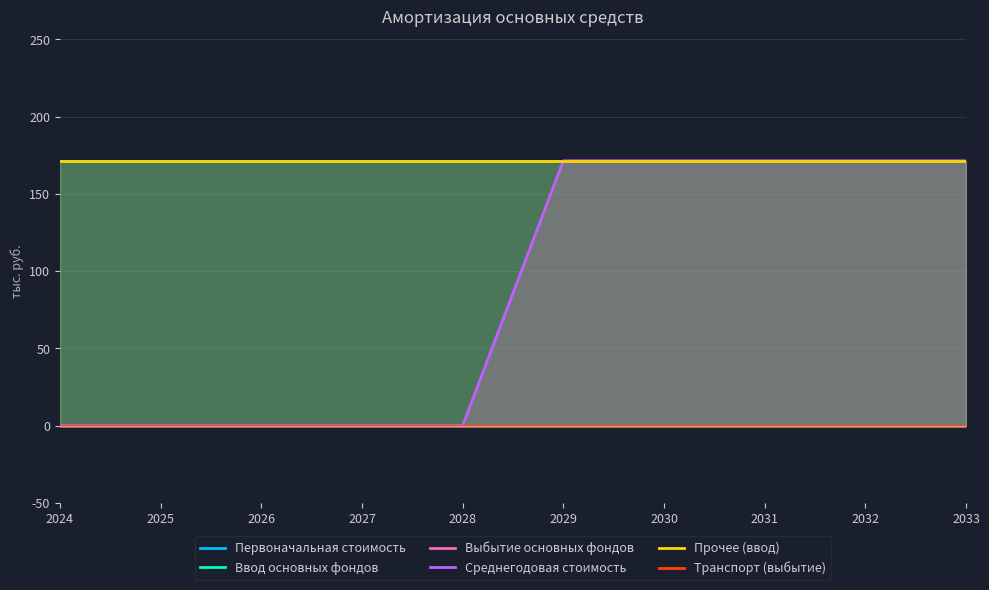

The Среднегодовая стоимость series shows 0.0 at 2026. True or false?

True